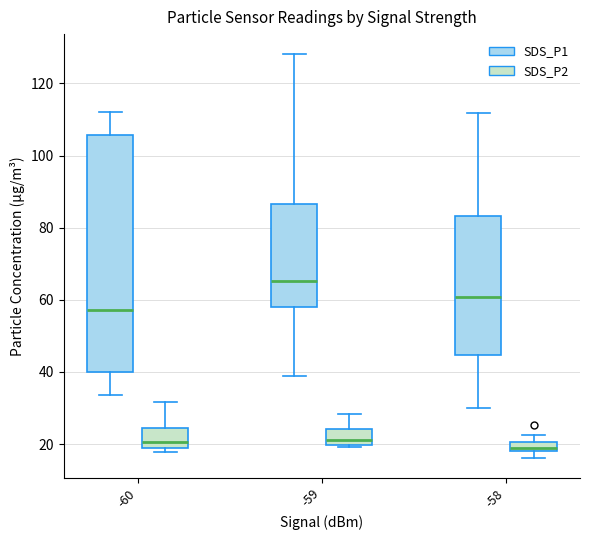

Where does the upper whisker of the box for -58 (SDS_P2) end on the y-axis? The values are not printed on the chart, so give them approximately, as read against the axis.

22